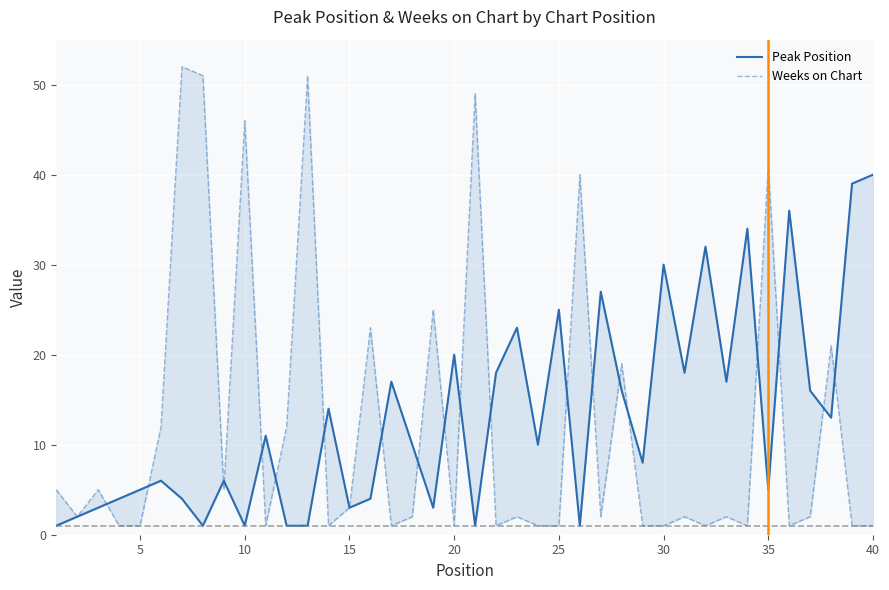

At how many categories does at least one series exceed 11?

29